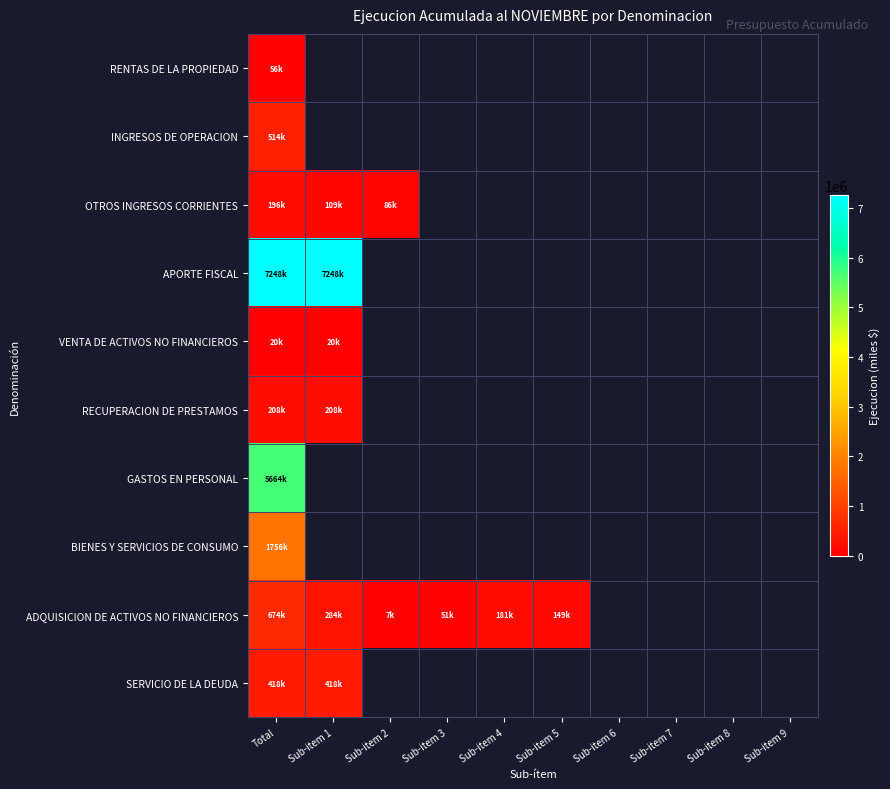

Which category has the highest value across all series?

Total